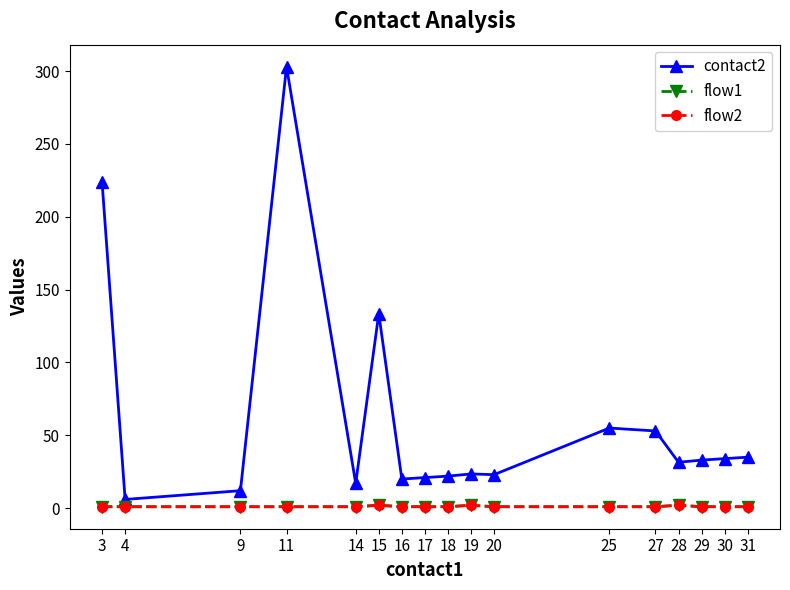

True or false: flow2 and flow1 cross at least once.

False